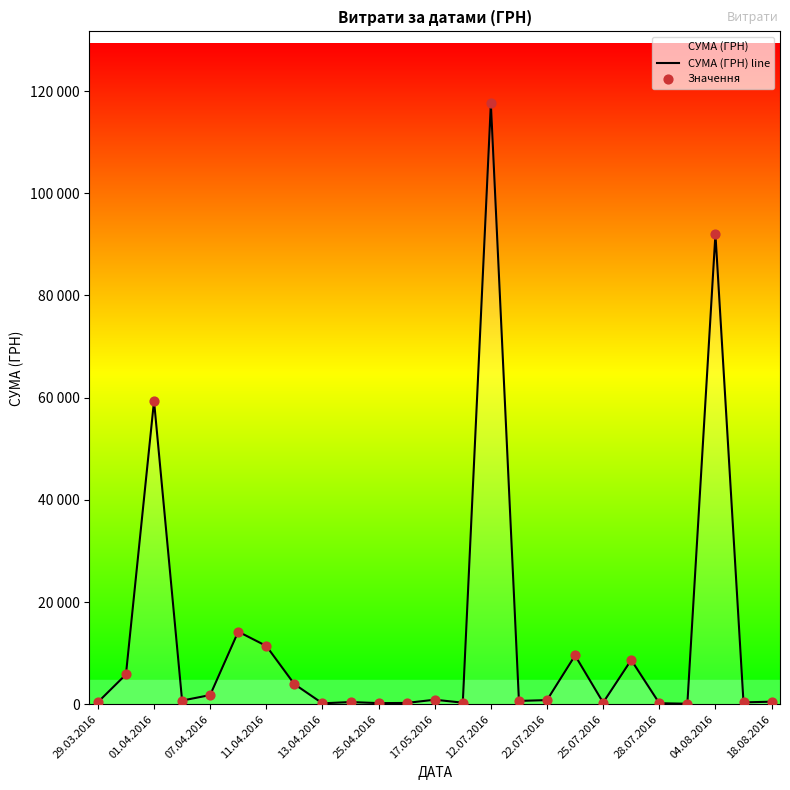

Is the value of СУМА (ГРН) line at 19 greater than the value of Значення at 17?

No